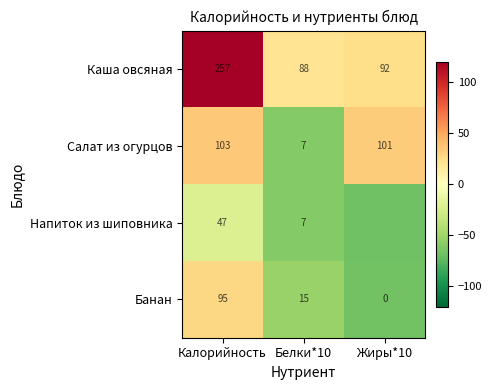

Between Калорийность and Белки*10, which series saw the biggest shift?

Каша овсяная